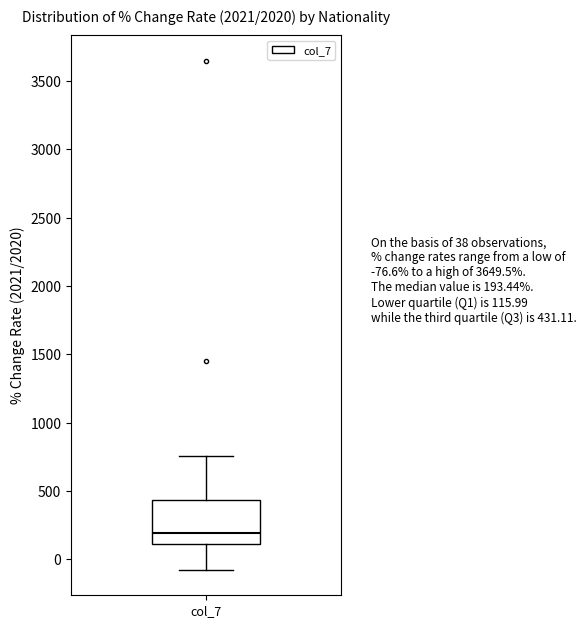

Transcribe this box plot: give where the median line is, the range the box spans, and where the two whiskers end, as read against the y-axis. The values are not printed on the chart, so give them approximately, as read against the axis.

median 200, box 100 to 450, whiskers -100 to 750